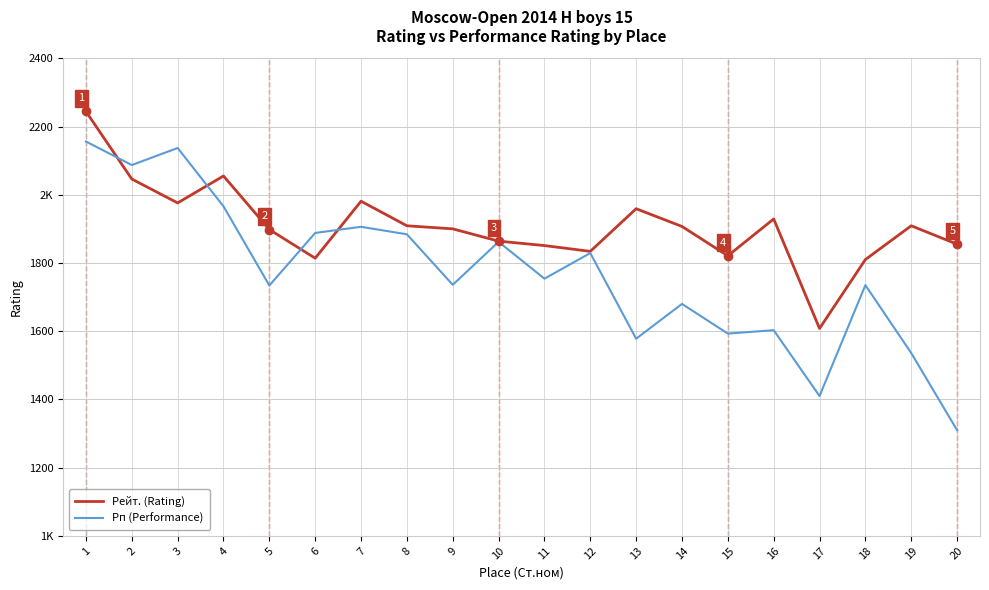

Which series has the largest total across all categories?

Рейт. (Rating)